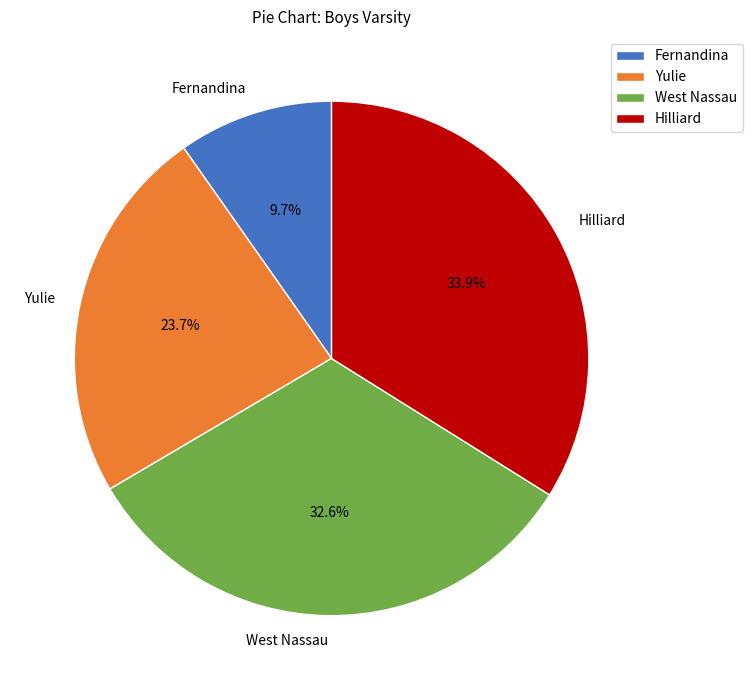

Does Fernandina represent more than half of the total?

No